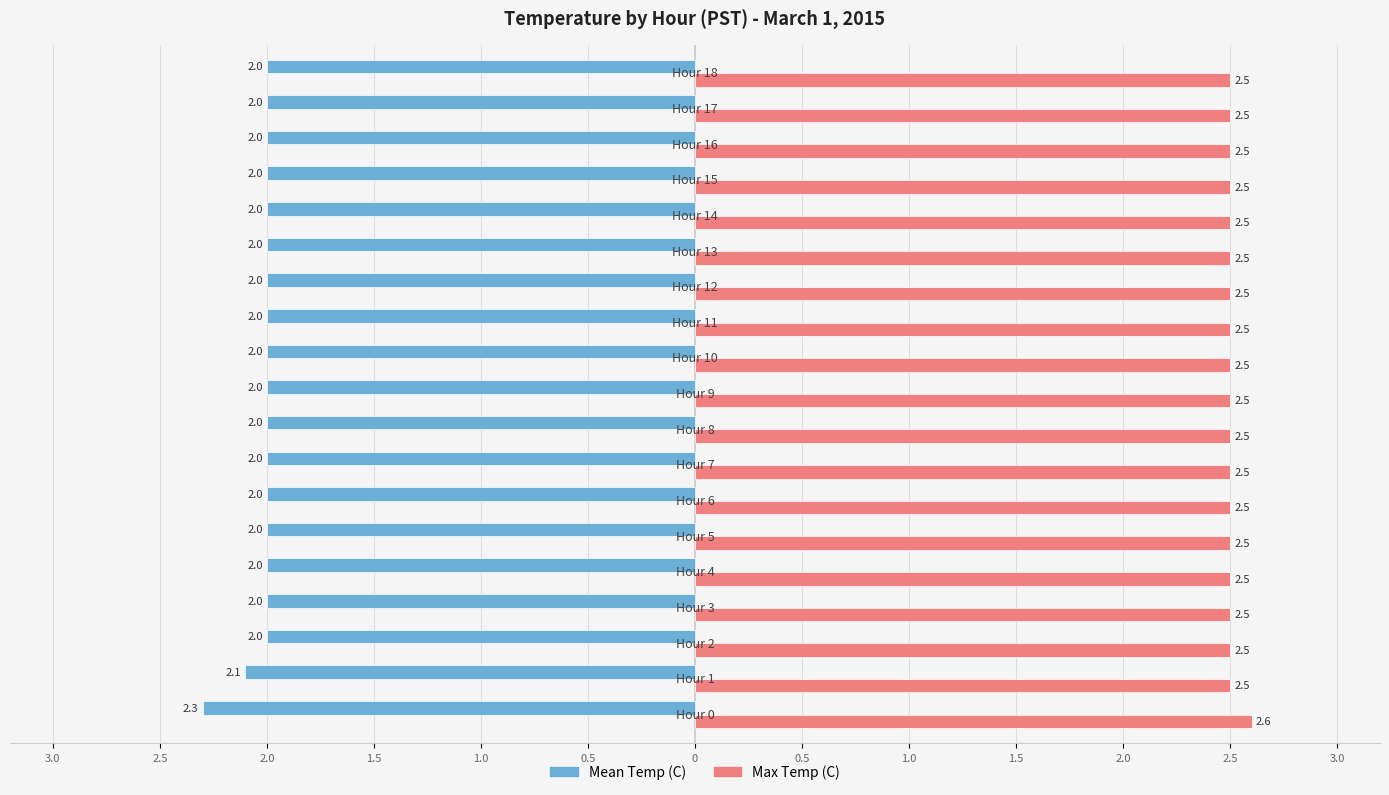

What are all the series names shown in the legend?

Mean Temp (C), Max Temp (C)